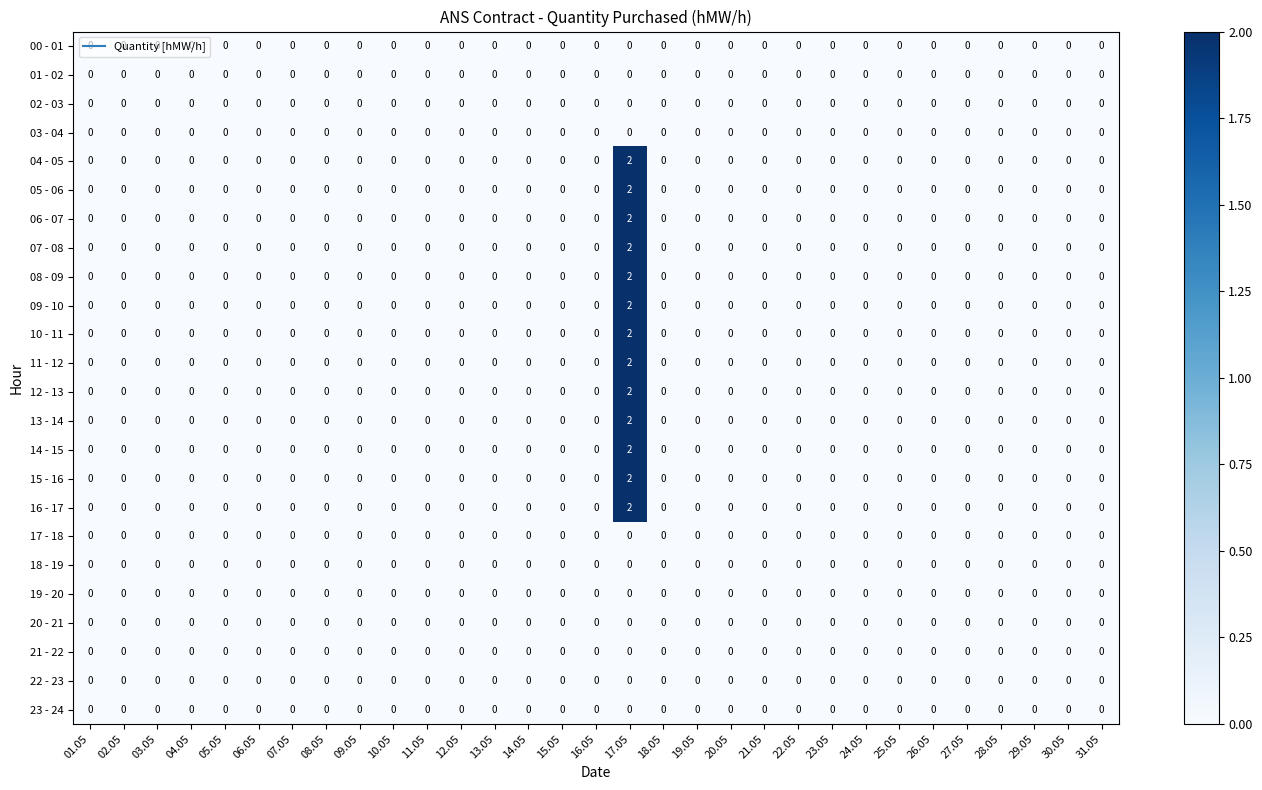

Count the 08 - 09 values in the range 0 to 1.

30